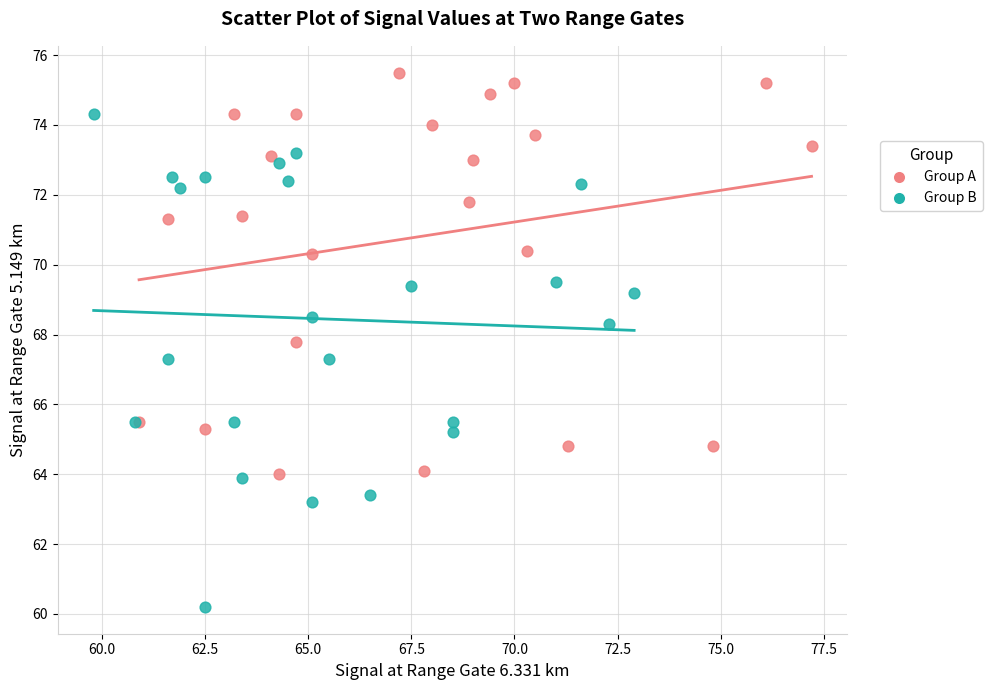

What are all the series names shown in the legend?

Group A, Group B